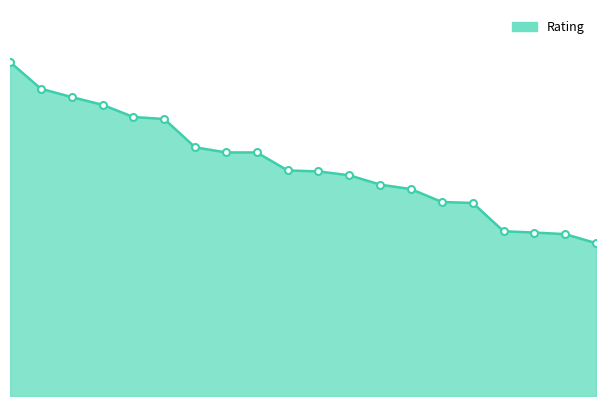

Does the chart display data point markers on the line(s)?

No